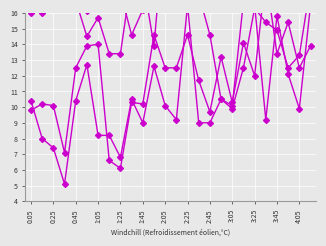

What is the average value of the 8.056 series?

11.9